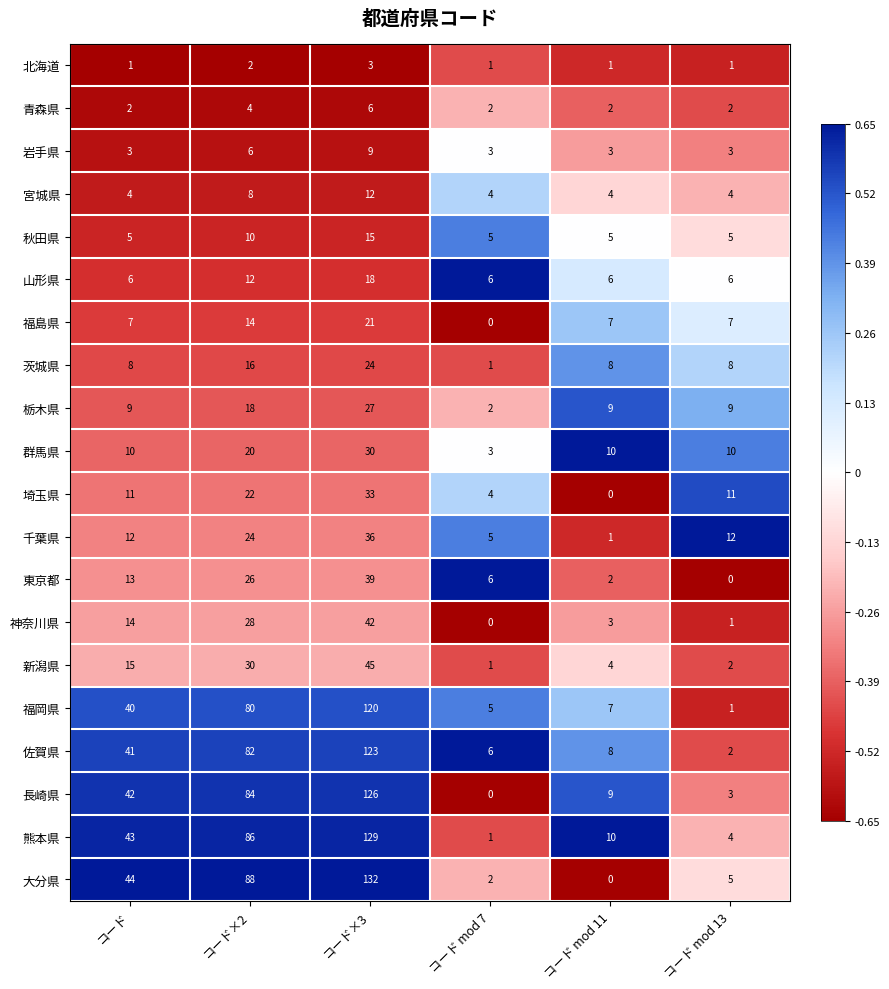

Which series has the widest spread of values?

大分県